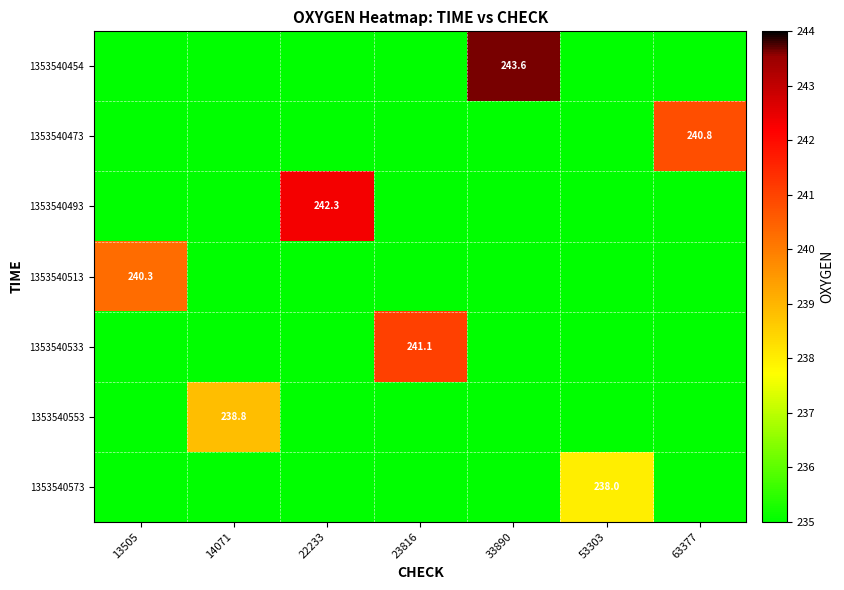

The value of 1353540533 at 23816 is 241.1. True or false?

True